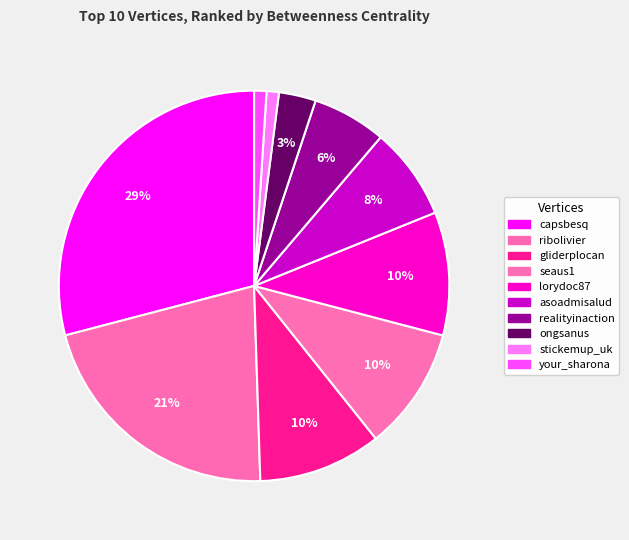

How many slices are in this pie chart?

10